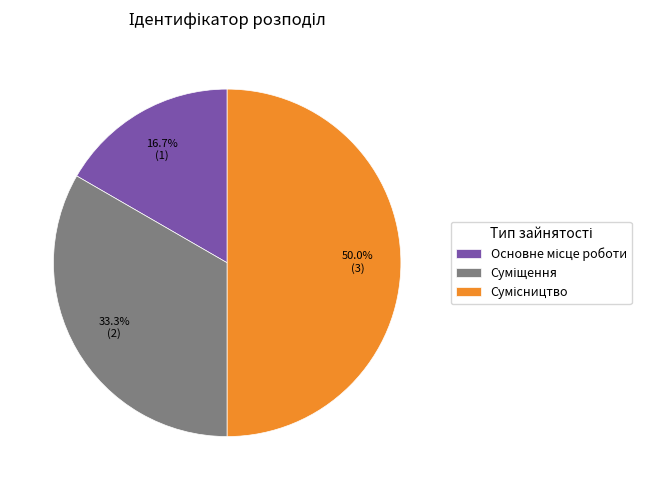

What percentage is NOT represented by Суміщення?

66.7%